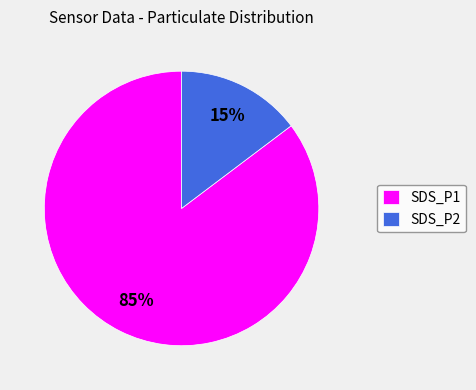

To the nearest percent, what percentage of the pie is SDS_P2?

15%